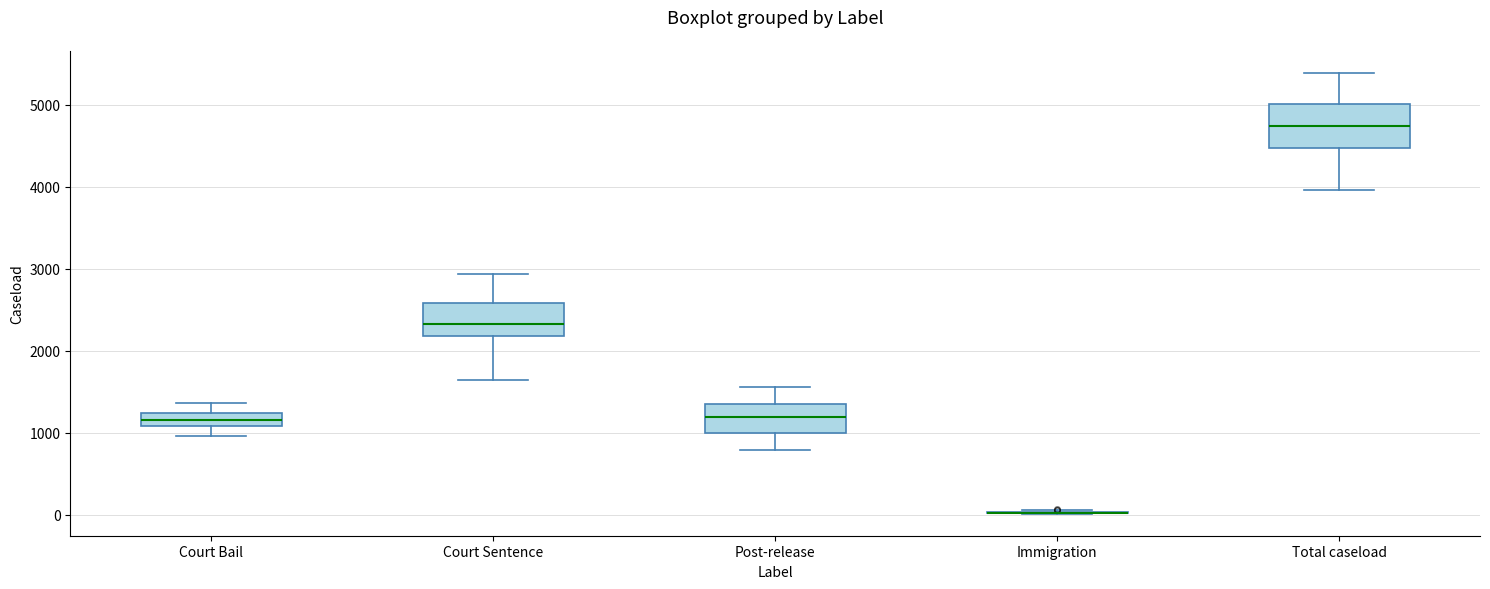

Reading left to right, read every box against the y-axis: the position of its median line, the range the box covers, and the ends of its whiskers. The values are not printed on the chart, so give them approximately, as read against the axis.

Court Bail: median 1200 (inside the box), box 1100 to 1200, whiskers 1000 to 1400
Court Sentence: median 2300, box 2200 to 2600, whiskers 1600 to 2900
Post-release: median 1200, box 1000 to 1300, whiskers 800 to 1600
Immigration: box collapsed to a line at 0, whiskers 0 to 100
Total caseload: median 4700, box 4500 to 5000, whiskers 4000 to 5400